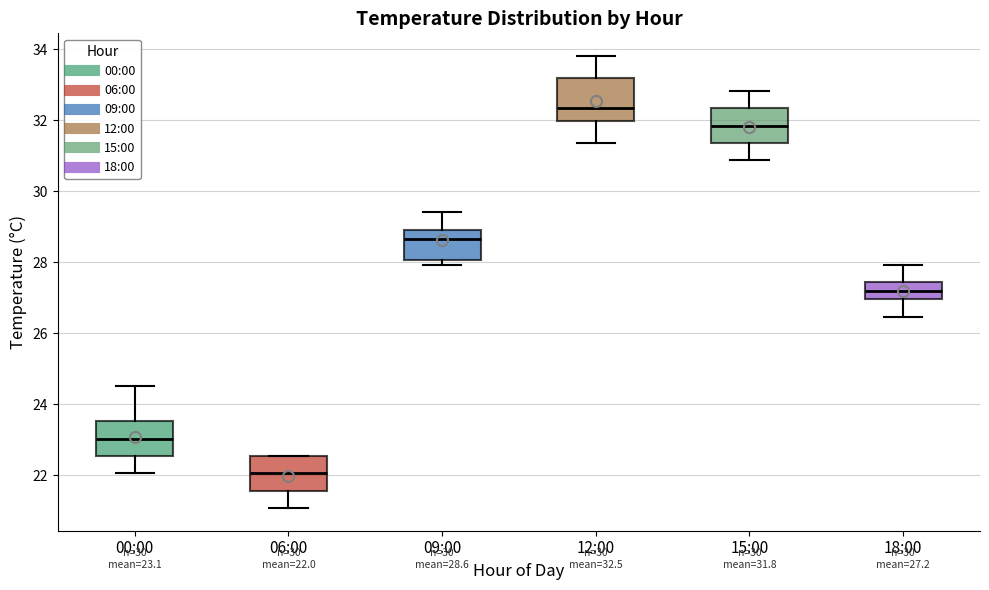

Comparing the boxes themselves (not the whiskers), which one is the tallest?

12:00